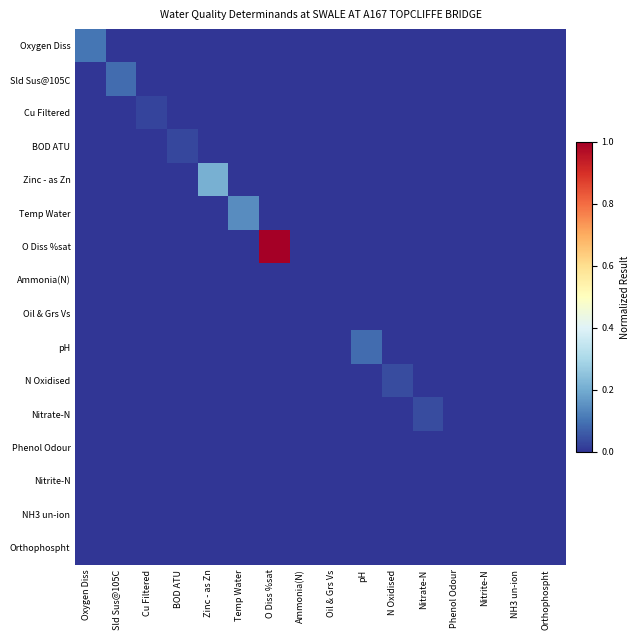

Between Ammonia(N) and Nitrite-N, which is larger?

Ammonia(N)